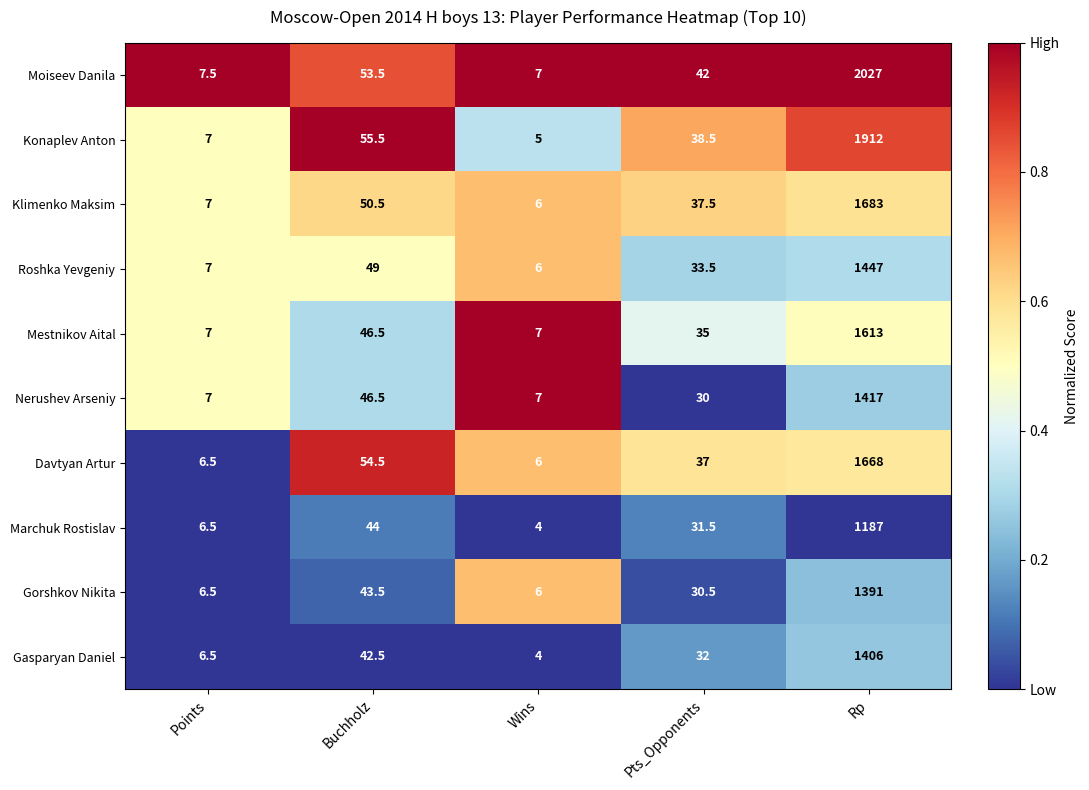

What is the difference between the maximum and second lowest values in the Konaplev Anton series?

1905.0